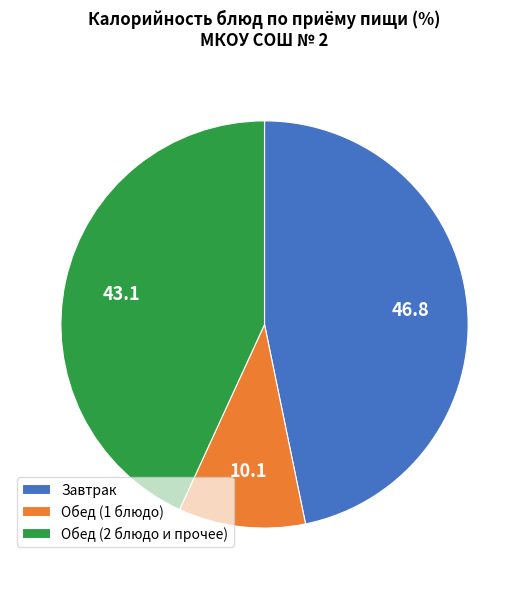

What is the ratio of the value at Завтрак to the value at Обед (2 блюдо и прочее)?

1.1